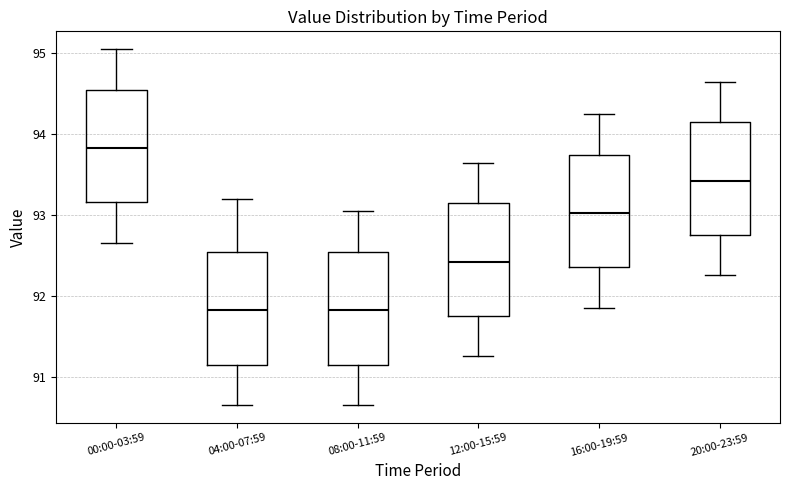

Where does the lower whisker of the box for 16:00-19:59 end on the y-axis? The values are not printed on the chart, so give them approximately, as read against the axis.

91.9